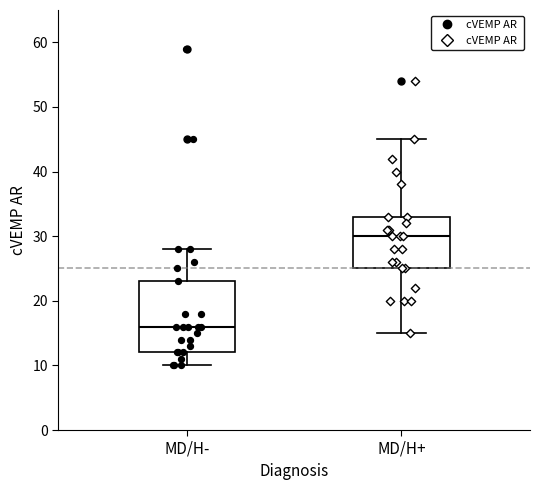

Which box's median line is the lowest?

MD/H-